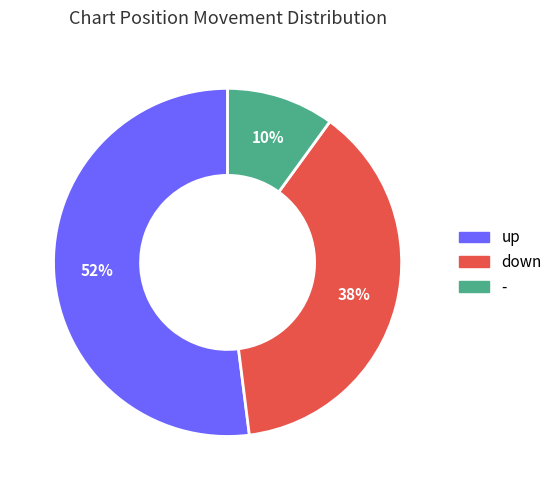

What percentage is the - slice, to the nearest percent?

10%